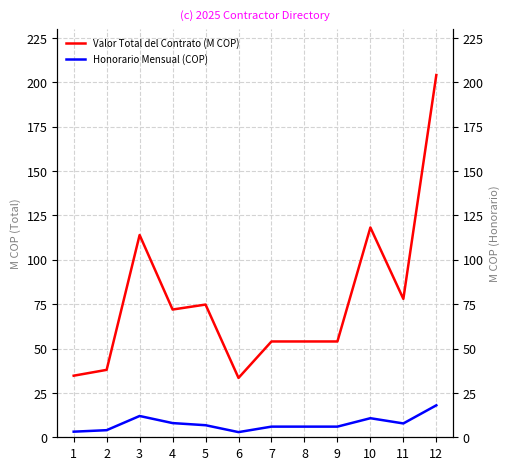

Between 9 and 4, which is larger?

4